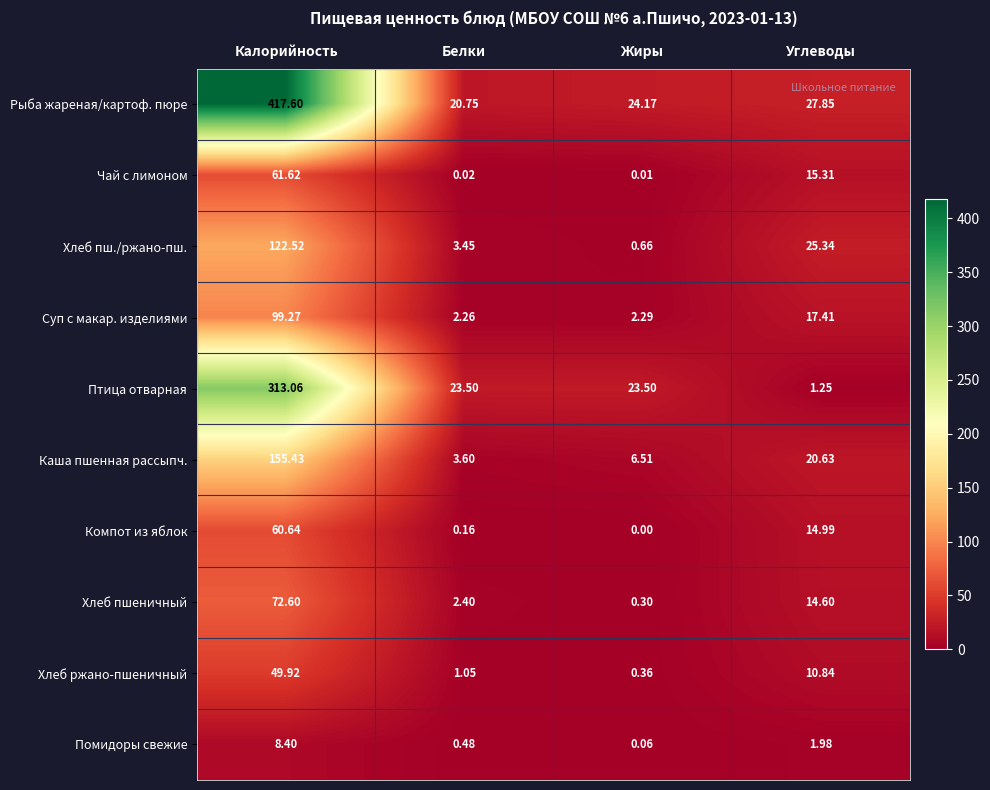

At which label does Каша пшенная рассыпч. reach its peak?

Калорийность